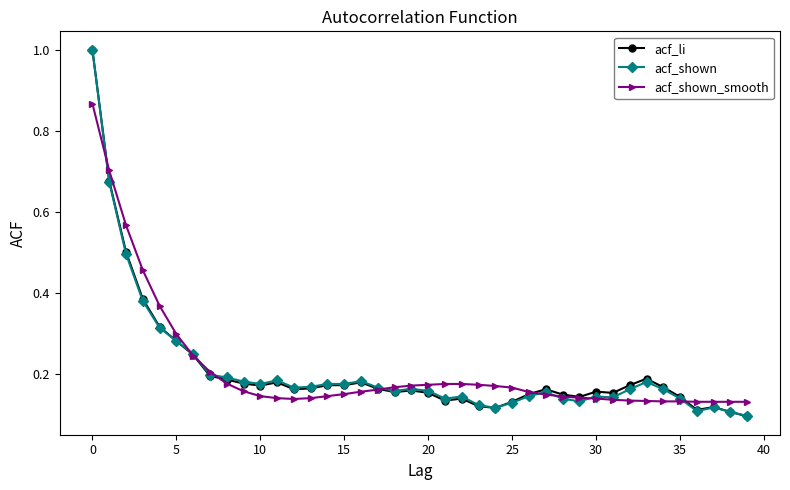

True or false: acf_shown has more than 0 points higher than both neighbors.

True